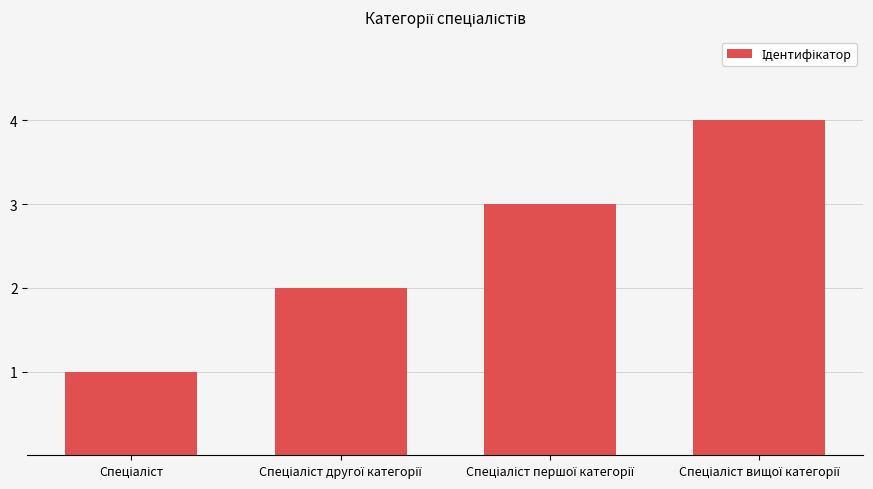

What is the maximum value shown in the chart?

4